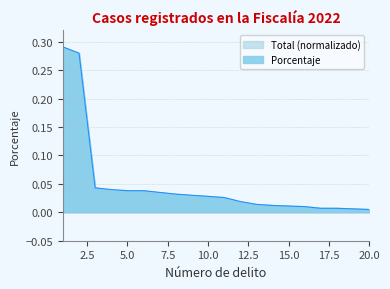

What is the difference between the second highest and second lowest values in the Porcentaje series?

0.3